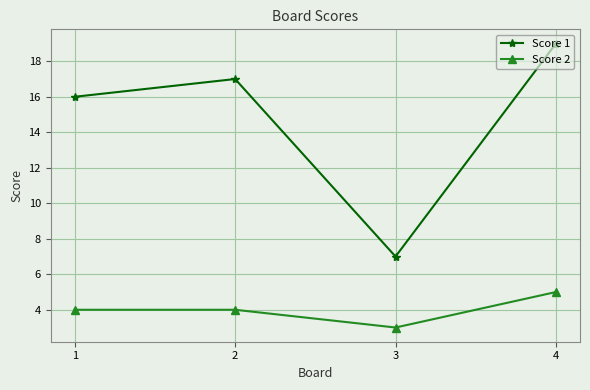

List the series in order of their peak value, lowest first.

Score 2, Score 1